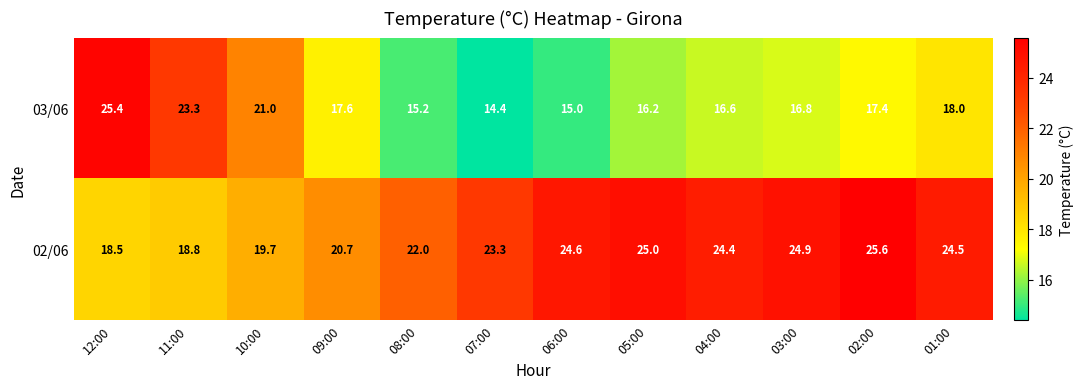

What is the difference between the highest and lowest values at 08:00?

6.8